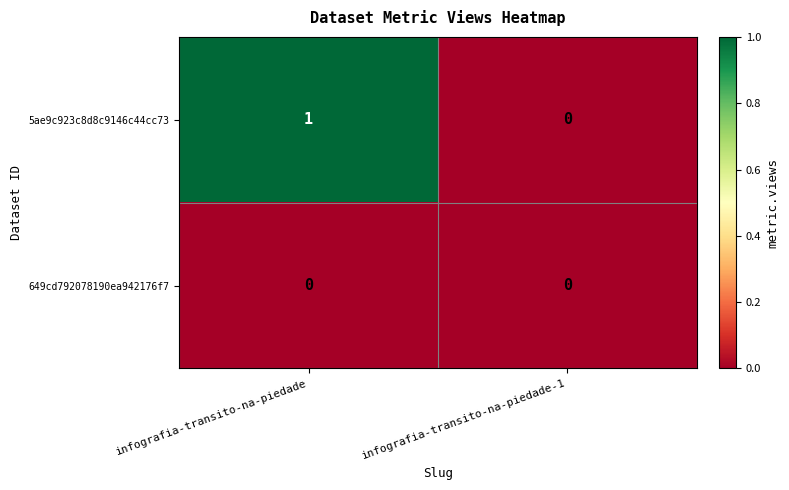

Where is 5ae9c923c8d8c9146c44cc73 nearest to the value 0?

infografia-transito-na-piedade-1